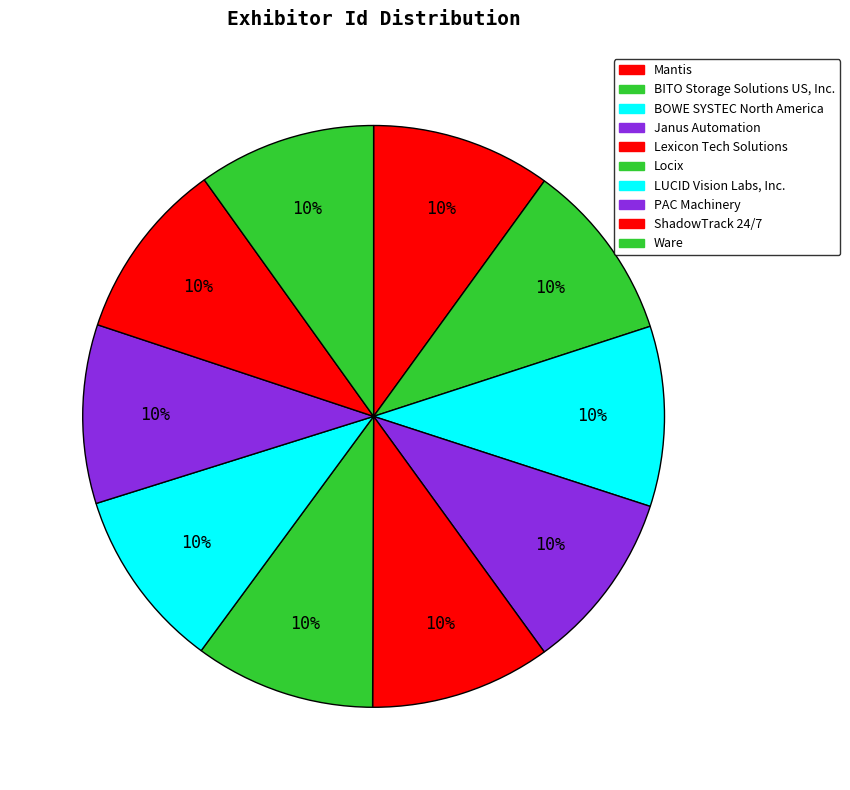

The Janus Automation slice represents 10% of the pie. True or false?

True